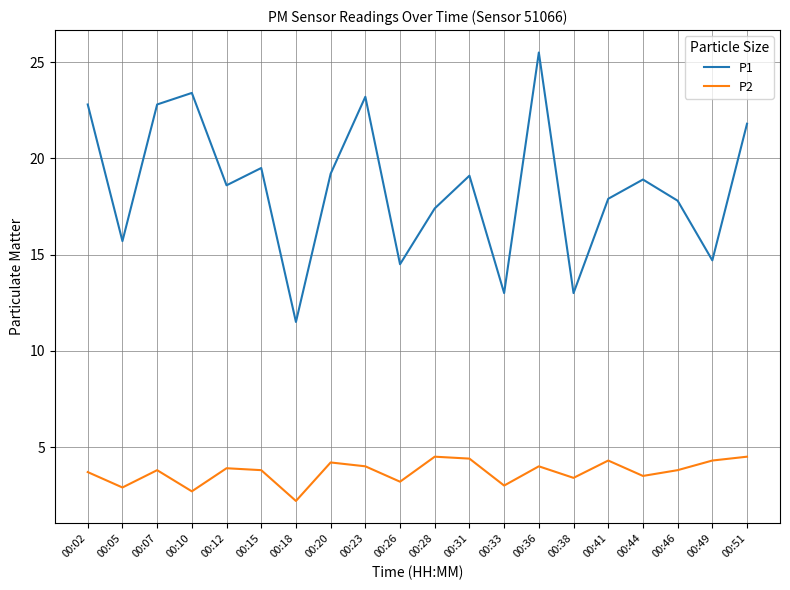

At 00:28, list the series in order from largest to smallest.

P1, P2